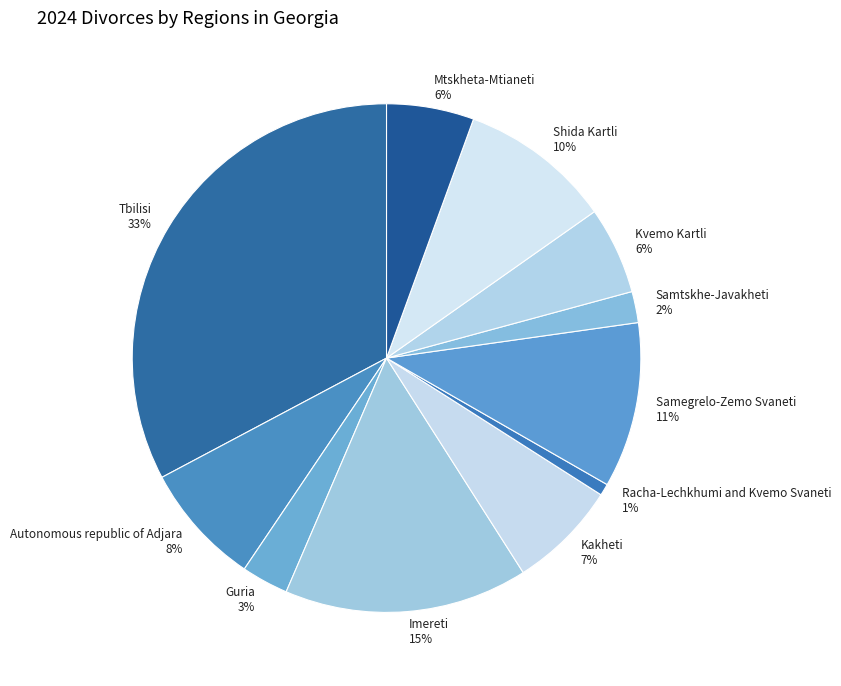

The Tbilisi 33% slice represents 41% of the pie. True or false?

False